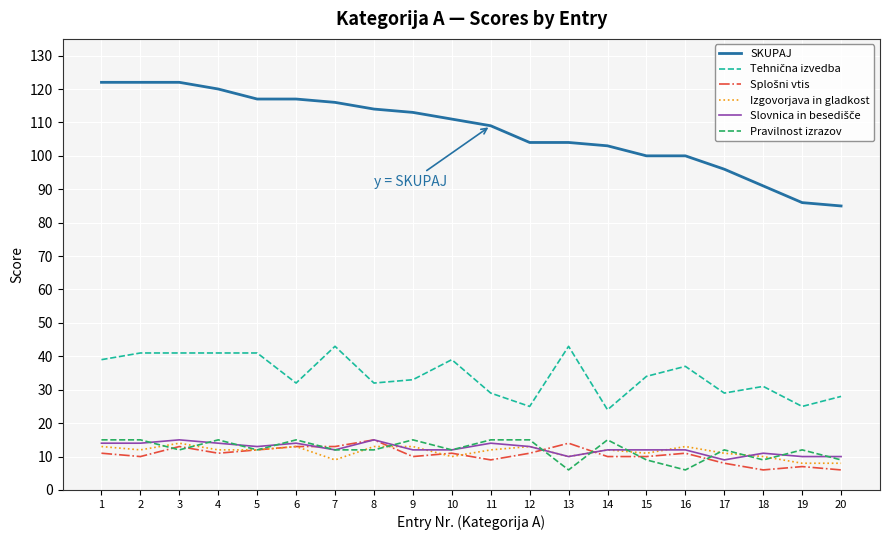

What is the total value across all series at 4?

213